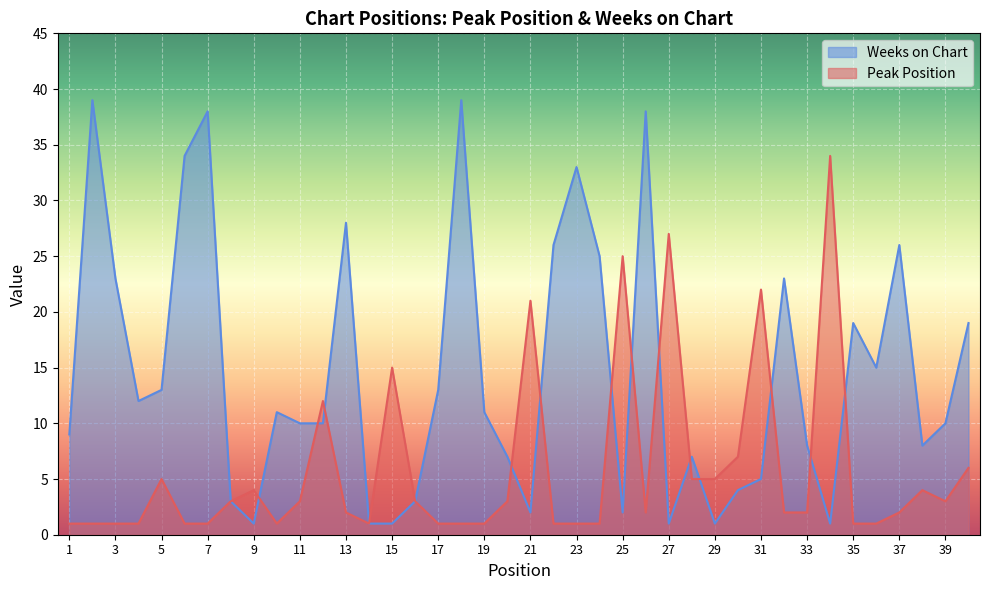

Which series has the largest total across all categories?

Weeks on Chart